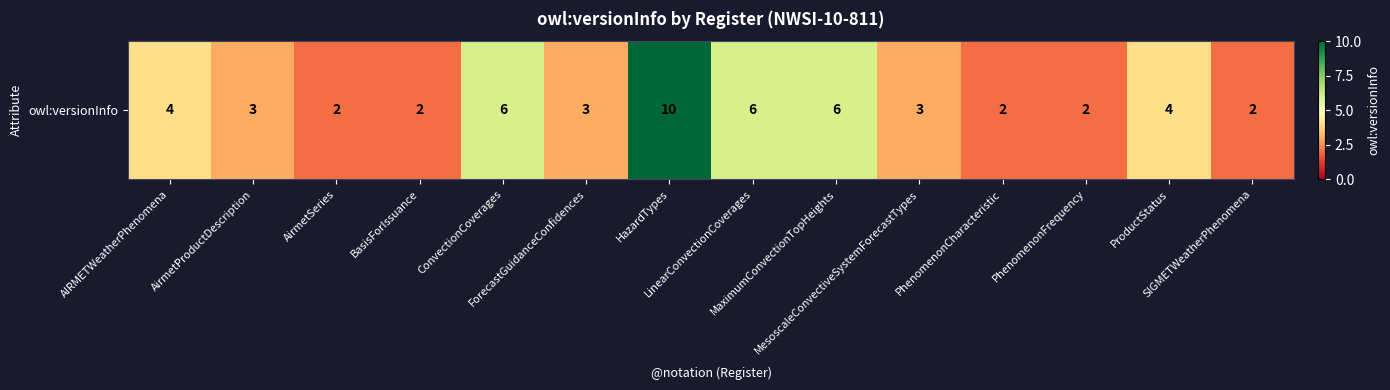

Read the value at MesoscaleConvectiveSystemForecastTypes.

3